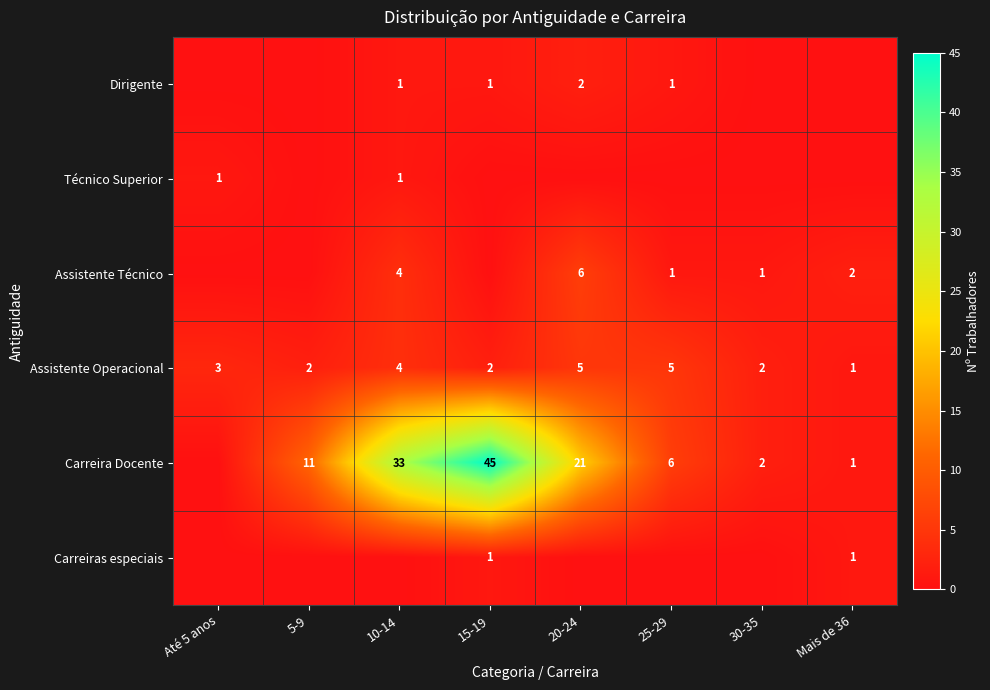

What is the highest value of the Assistente Operacional series?

5